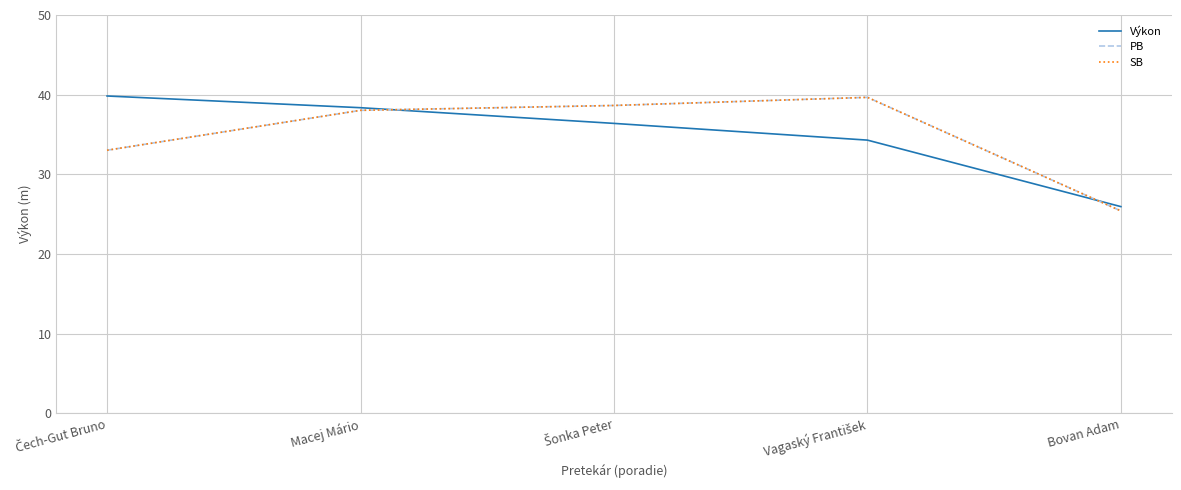

The SB series shows 33.0 at Čech-Gut Bruno. True or false?

True